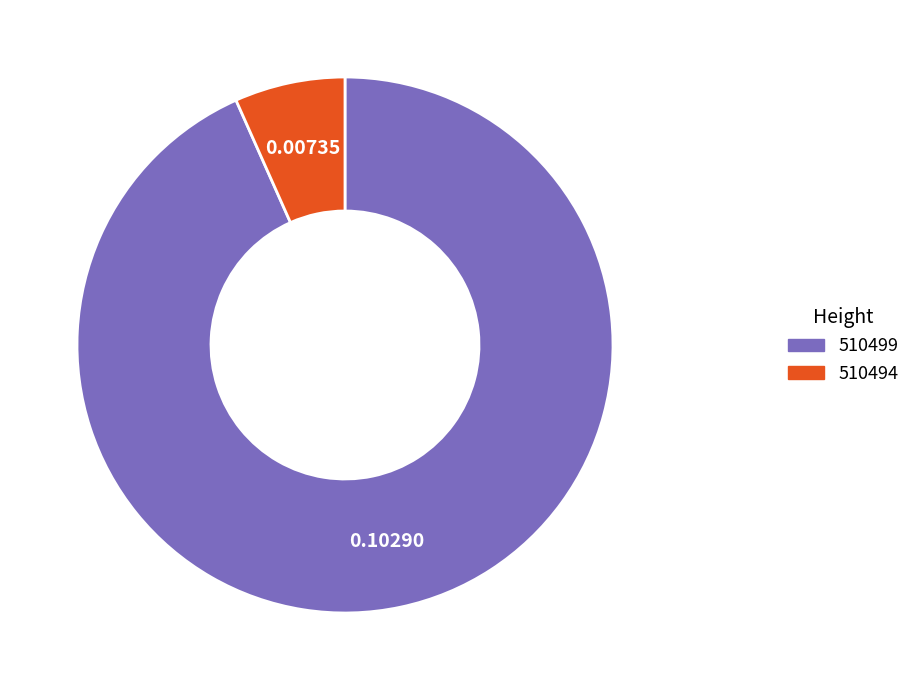

Is there a majority slice in this chart?

Yes